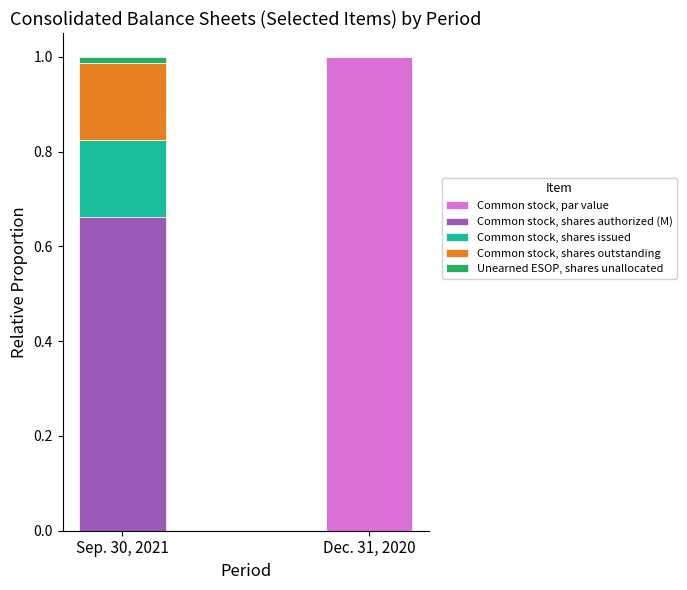

What is the total value across all series at Dec. 31, 2020?

1.0